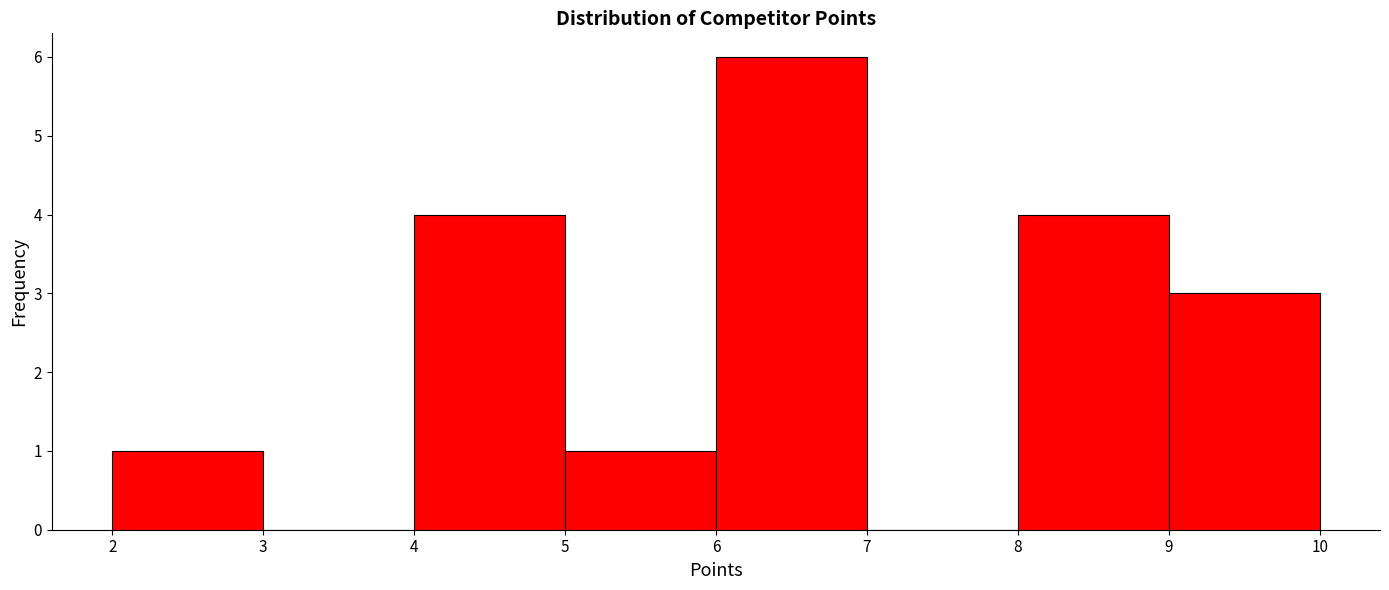

How tall is the bar that spans 4 to 5 on the x-axis? The values are not printed on the chart, so give them approximately, as read against the axis.

4